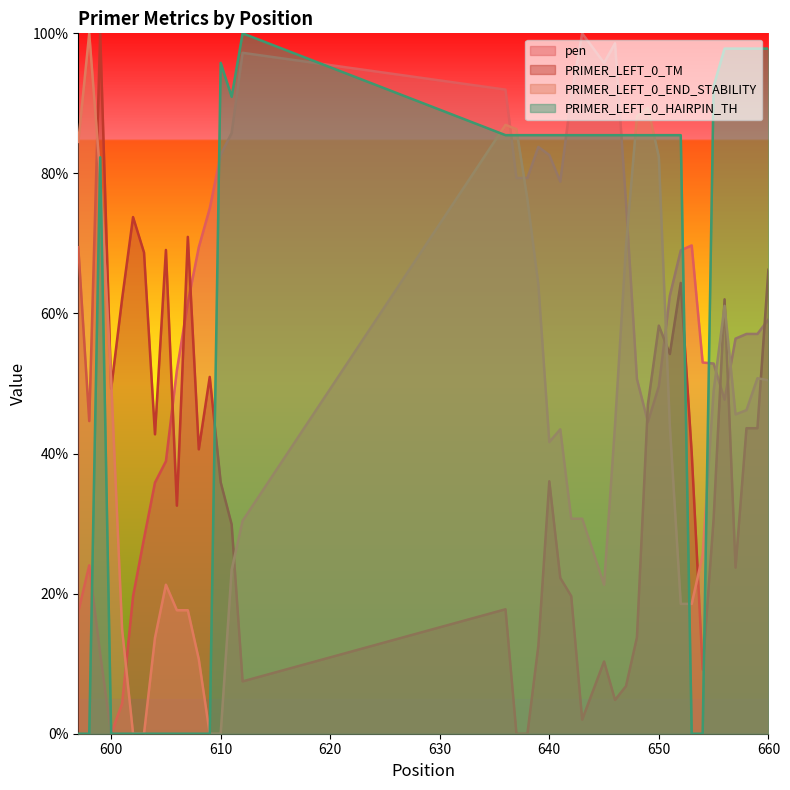

How many times do pen and PRIMER_LEFT_0_TM cross each other?

8